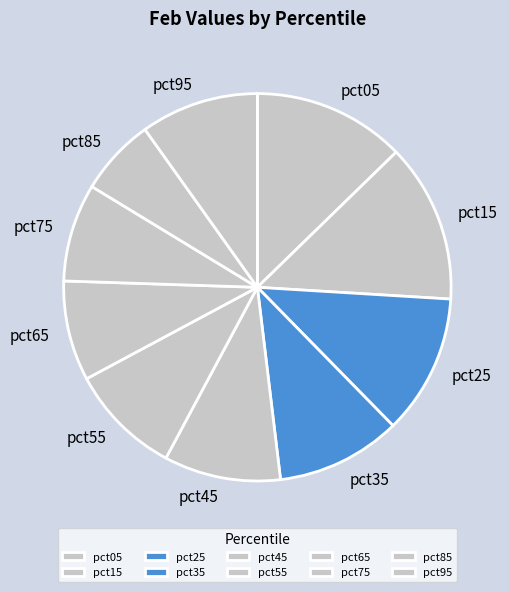

Which category has the smallest portion of the pie?

pct85